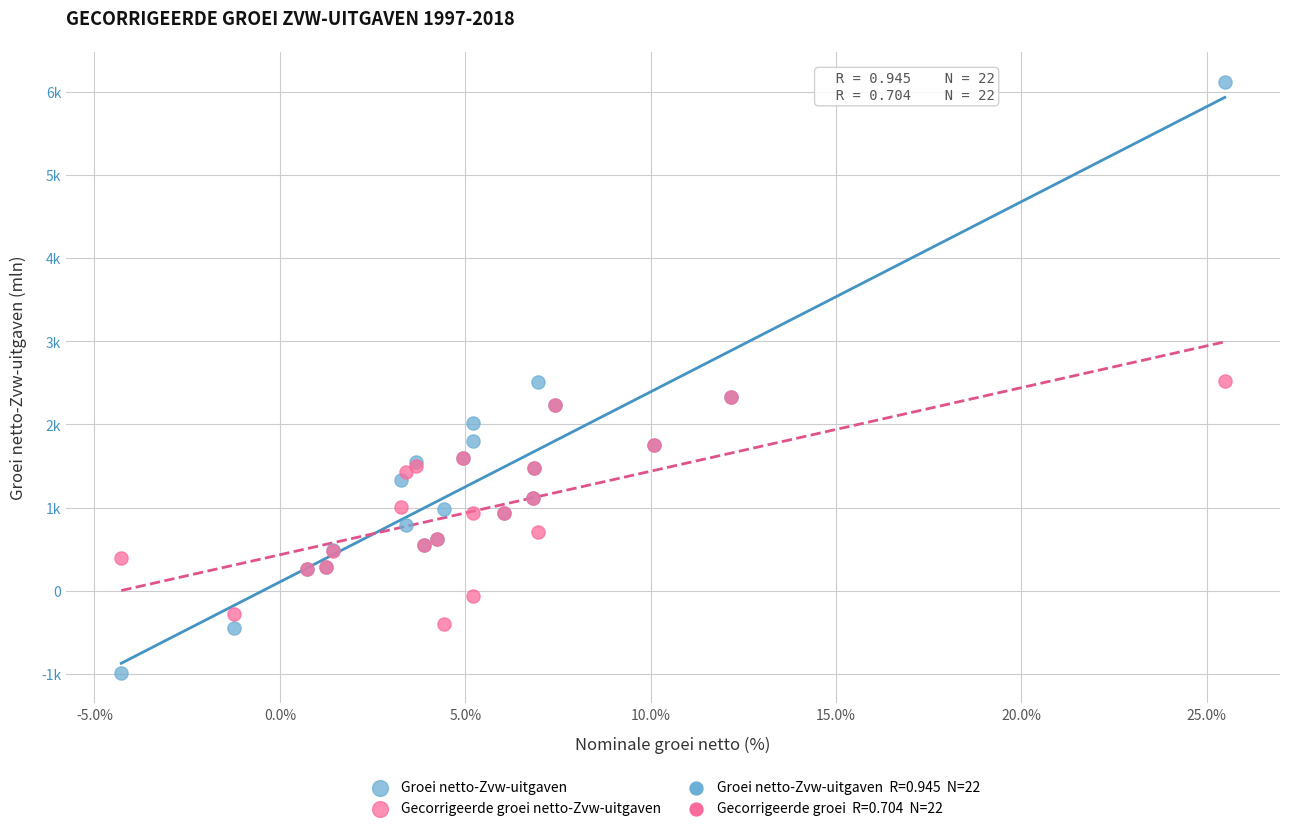

Which series has the largest Y range (max minus min)?

Groei netto-Zvw-uitgaven